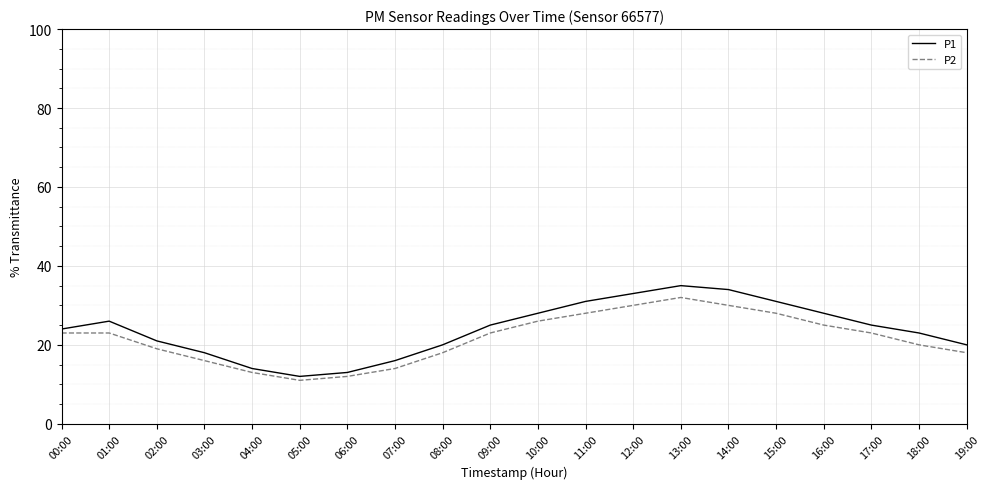

What is the difference between the maximum and minimum values in the P1 series?

23